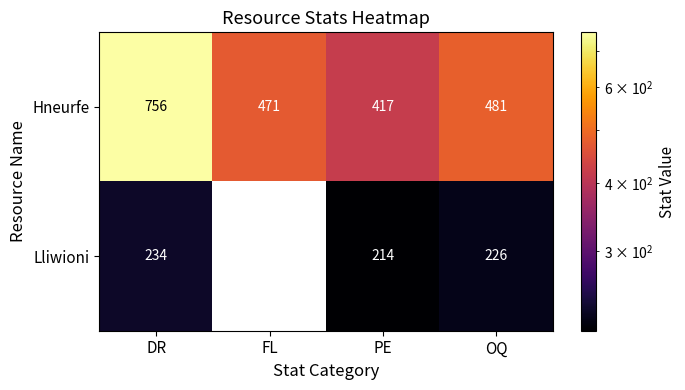

Rank the series at OQ from highest to lowest value.

Hneurfe, Lliwioni